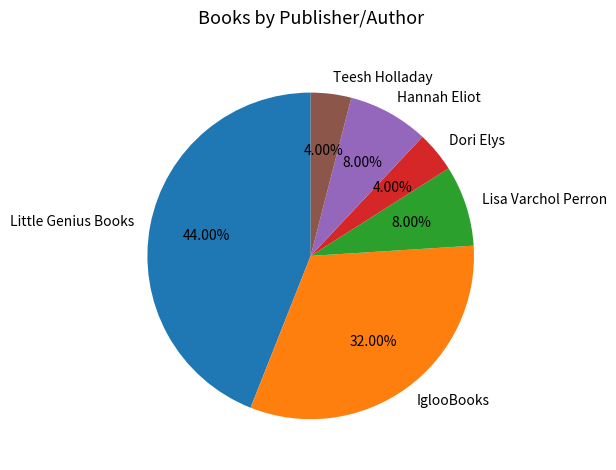

What percentage is the IglooBooks slice, to the nearest percent?

32%